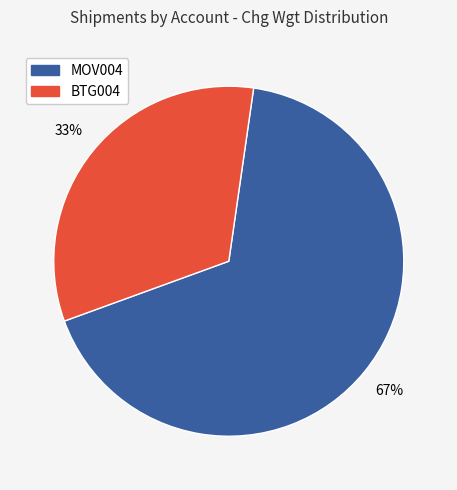

To the nearest percent, what is the average slice percentage?

50%